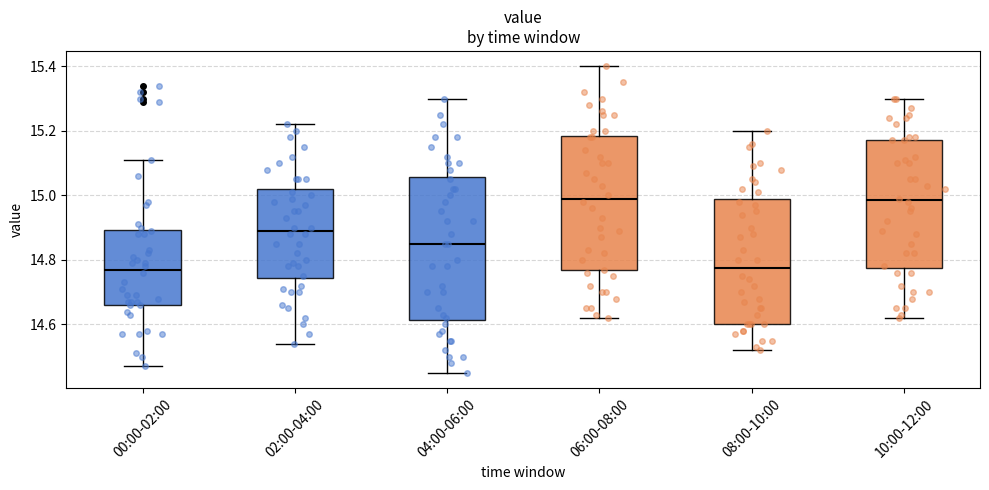

Reading left to right, transcribe this box plot: for each box, give where its median line is, the range the box spans, and where its two whiskers end, as read against the y-axis. The values are not printed on the chart, so give them approximately, as read against the axis.

00:00-02:00: median 14.78, box 14.66 to 14.90, whiskers 14.48 to 15.12
02:00-04:00: median 14.90, box 14.74 to 15.02, whiskers 14.54 to 15.22
04:00-06:00: median 14.86, box 14.62 to 15.06, whiskers 14.46 to 15.30
06:00-08:00: median 15.00, box 14.76 to 15.18, whiskers 14.62 to 15.40
08:00-10:00: median 14.78, box 14.60 to 14.98, whiskers 14.52 to 15.20
10:00-12:00: median 14.98, box 14.78 to 15.18, whiskers 14.62 to 15.30